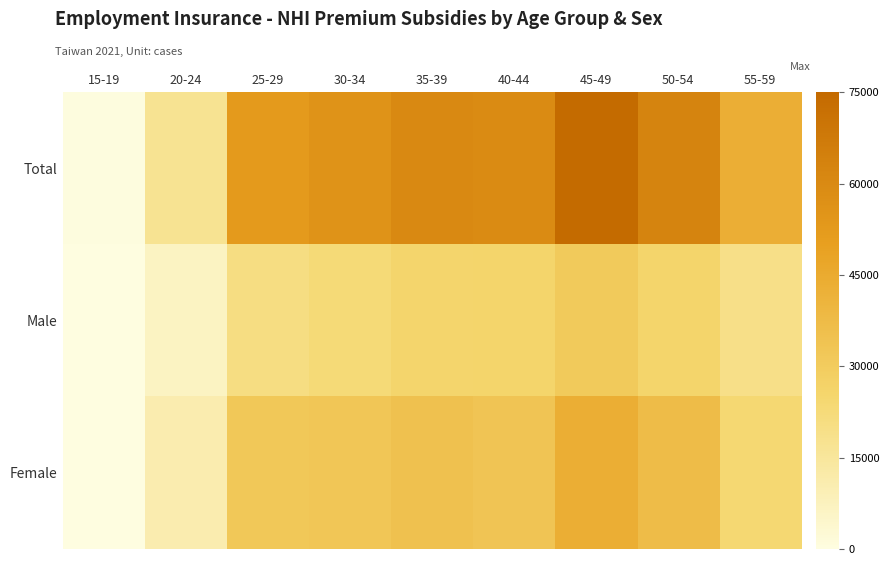

Reading left to right, transcribe all the data shown in this chart.

Total: 15-19=445	20-24=17282	25-29=52412	30-34=55686	35-39=60192	40-44=59288	45-49=74341	50-54=62836	55-59=43308
Male: 15-19=203	20-24=6583	25-29=20766	30-34=22916	35-39=25553	40-44=25942	45-49=30949	50-54=25840	55-59=19268
Female: 15-19=242	20-24=10699	25-29=31646	30-34=32770	35-39=34639	40-44=33346	45-49=43392	50-54=36996	55-59=24040